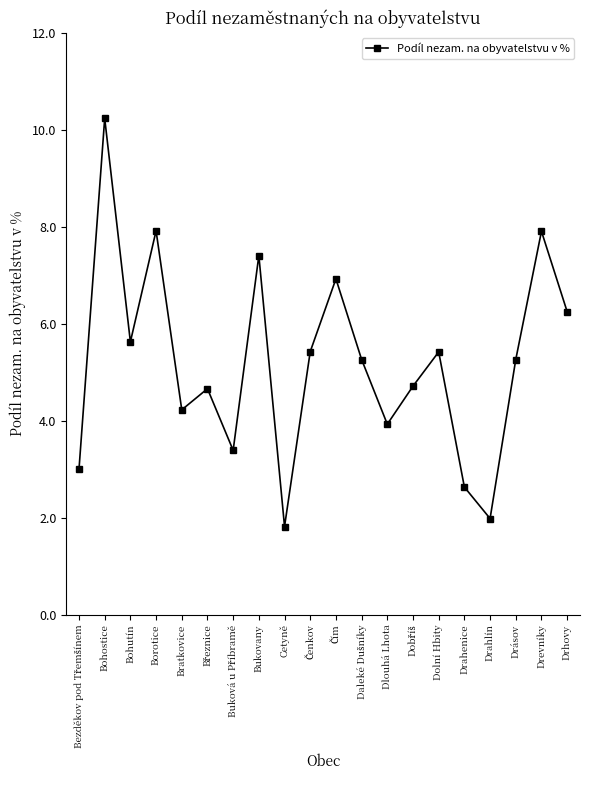

What is the value of the 4th point from the left?

7.9